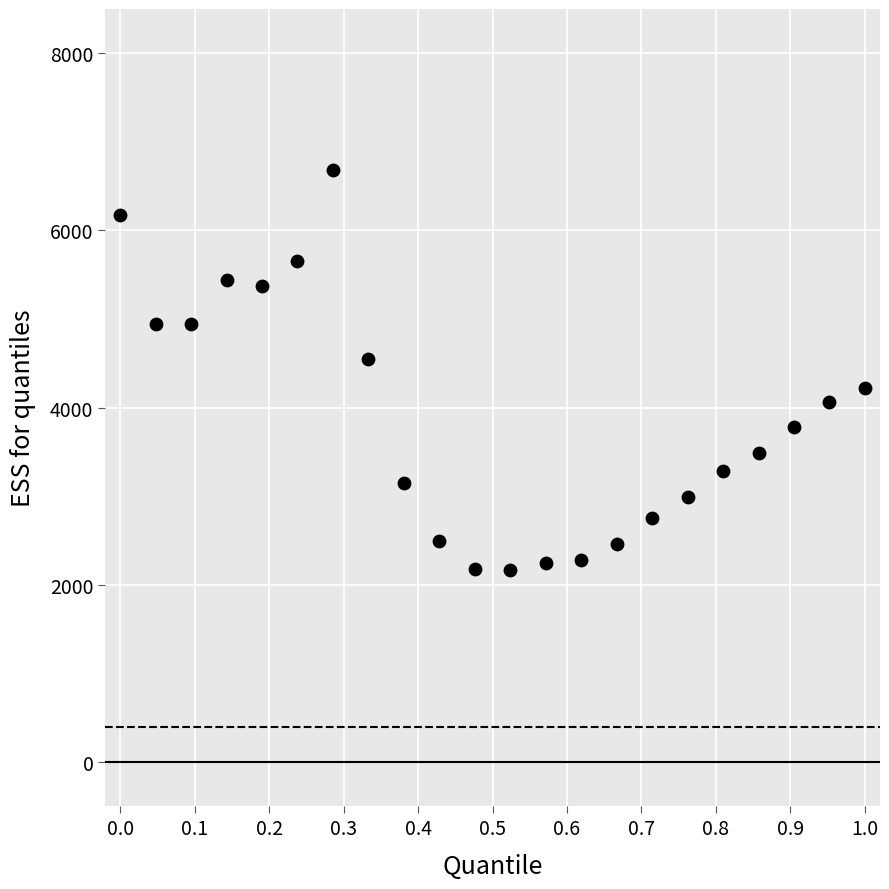

What is the range of Y values (max minus min)?

4516